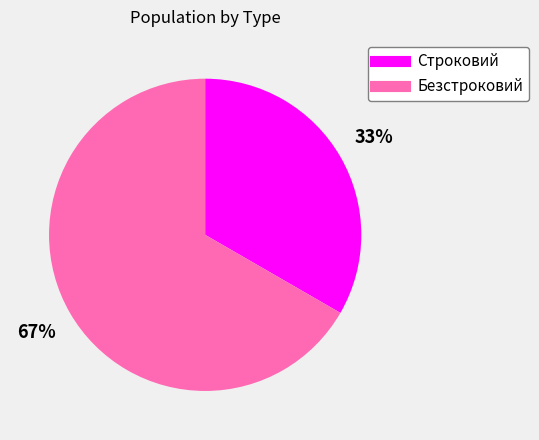

Is there any slice that represents more than half of the pie?

Yes